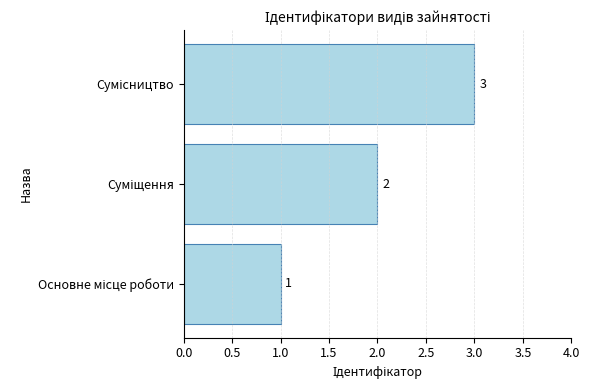

What is the greatest value displayed?

3